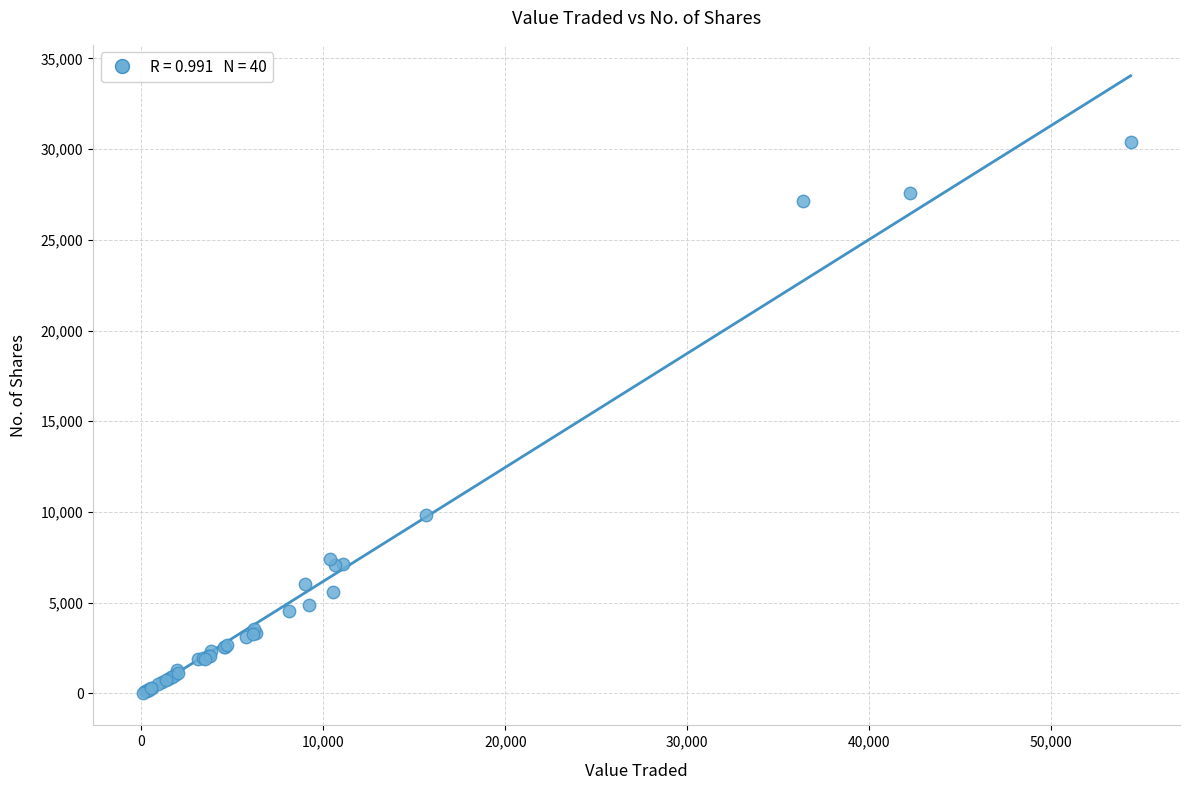

What Y value in the scatter plot is closest to 15210?

9823